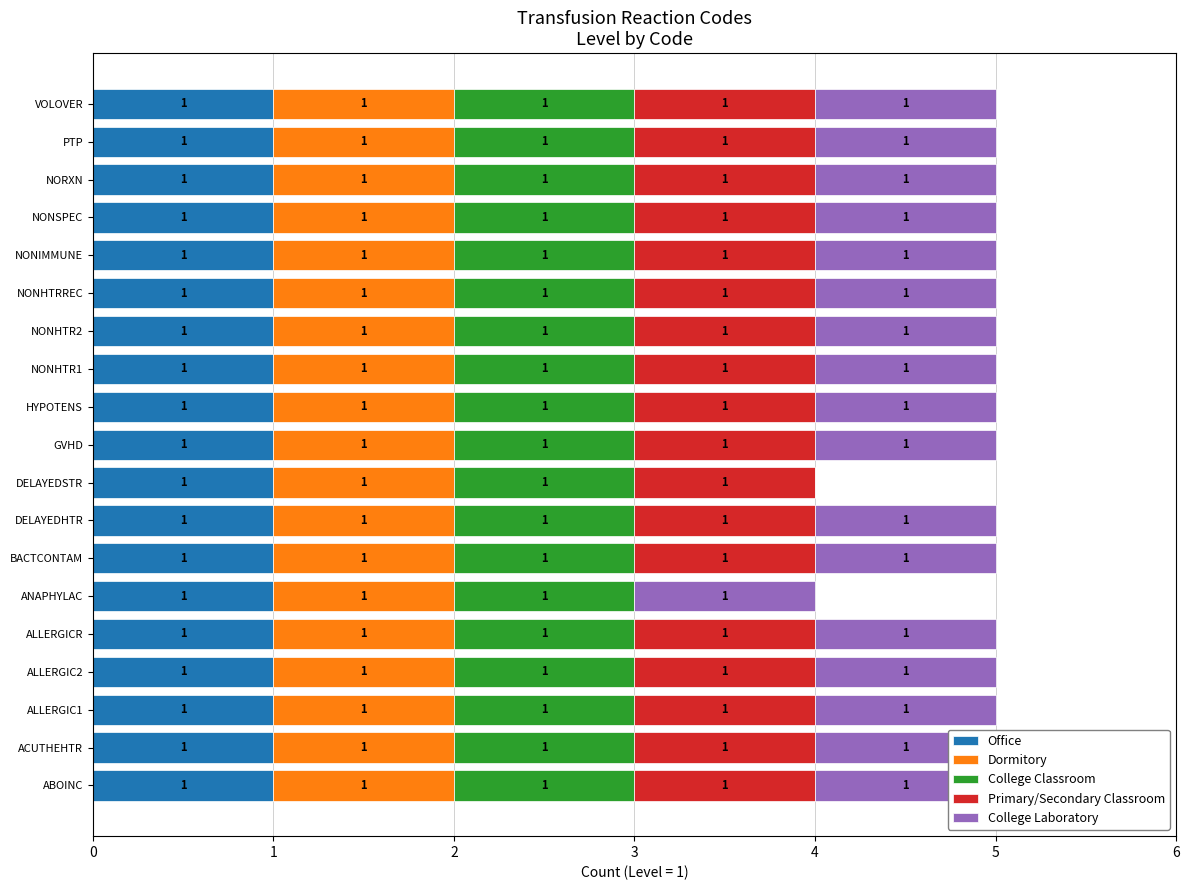

The value of College Classroom at 7 is 0.2. True or false?

False